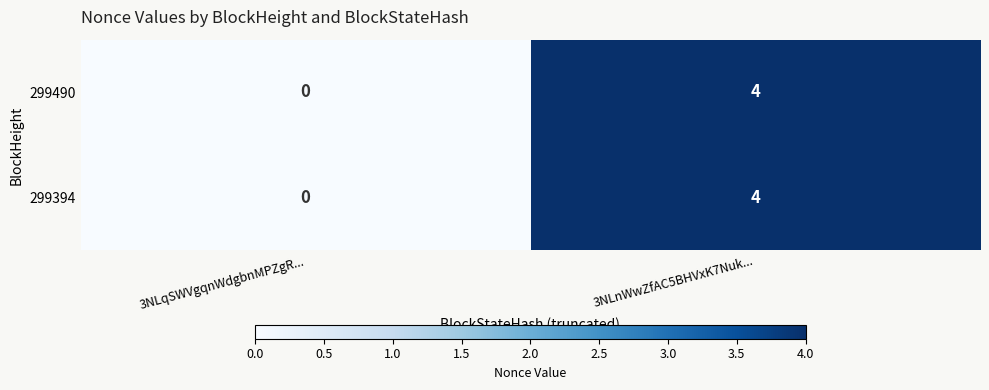

At which label is 299490 closest to 2?

3NLqSWVgqnWdgbnMPZgR...